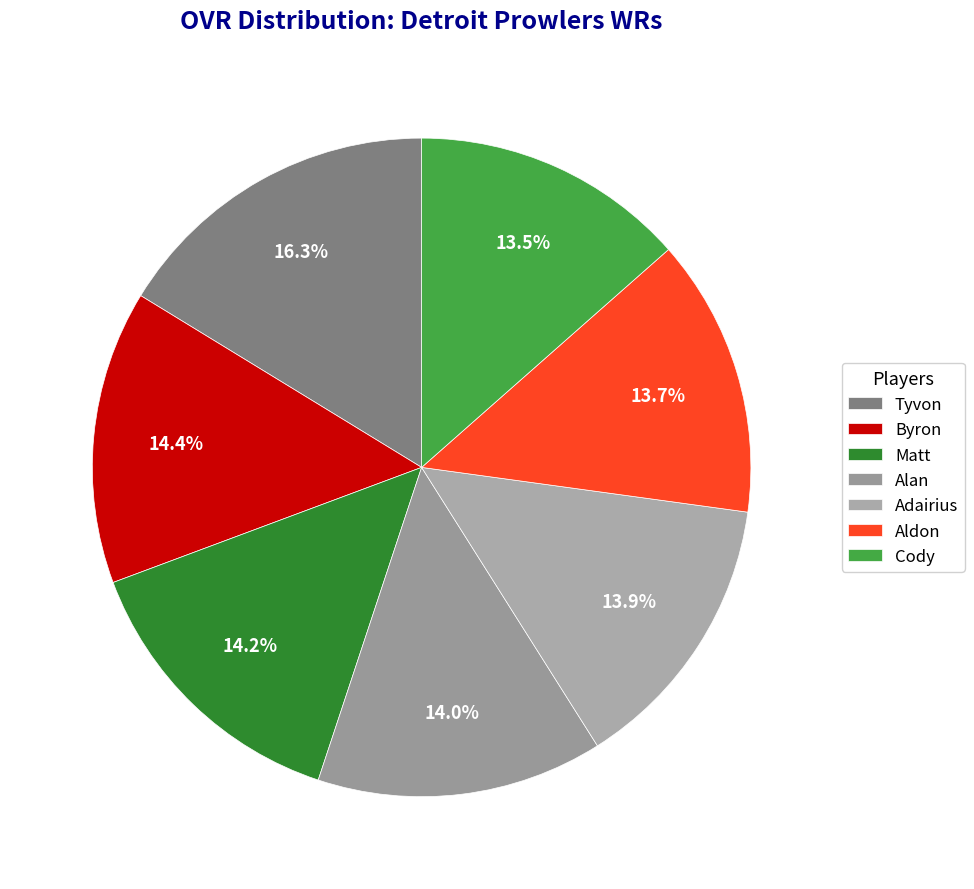

Is it true that Matt is 22% of the pie?

False